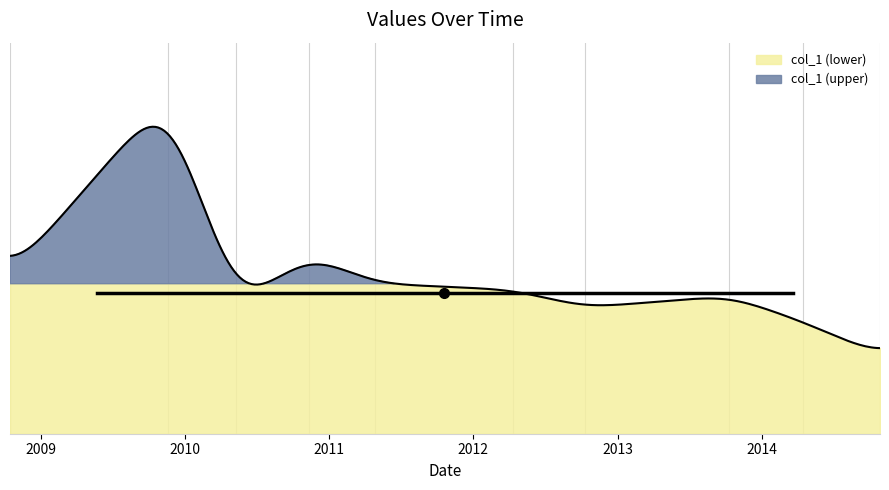

Reading right to left, extract all data points from this chart.

390	560	690	630	720	750	900	620	1700	790